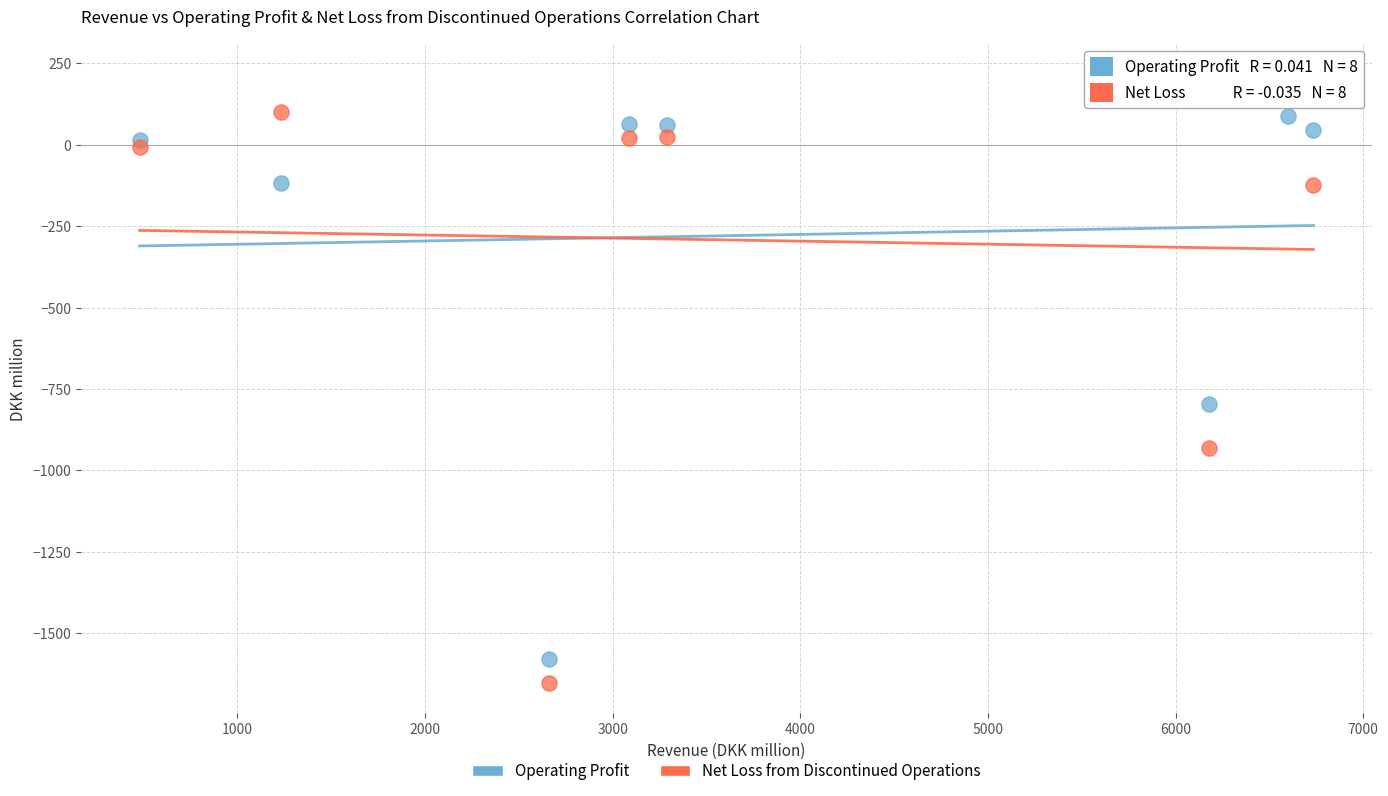

Across all data points, what is the range of Y values (max minus min)?

1870